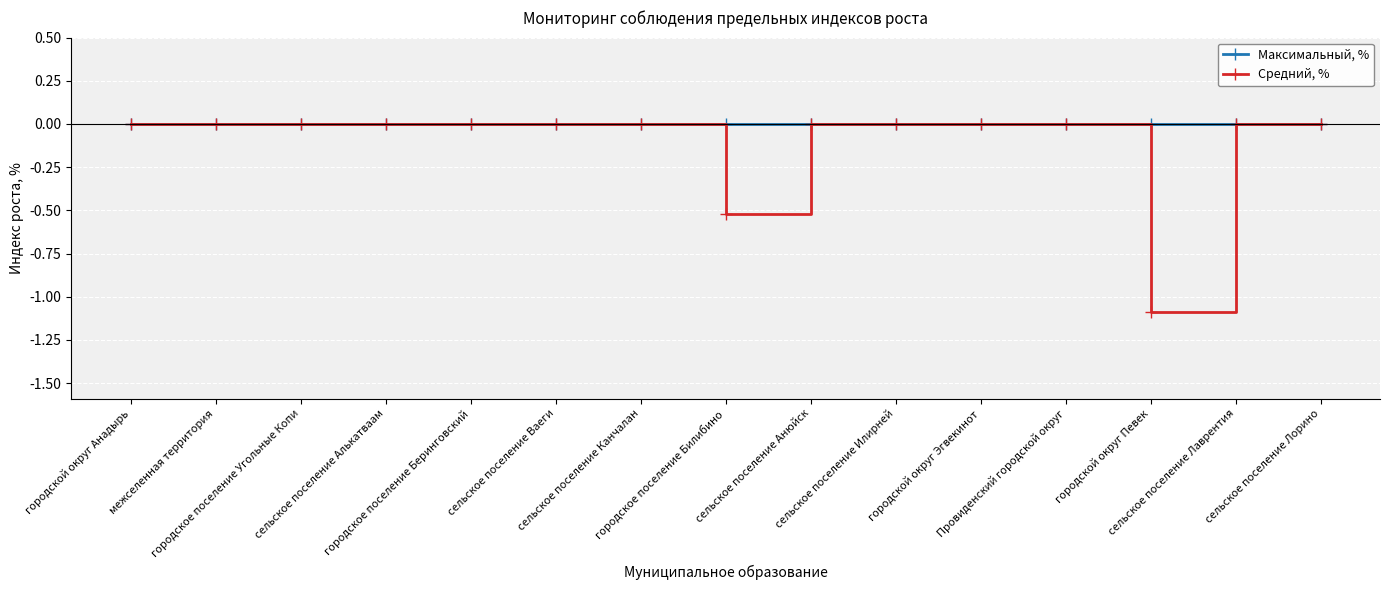

What is the label of the 14th point from the left?

сельское поселение Лаврентия